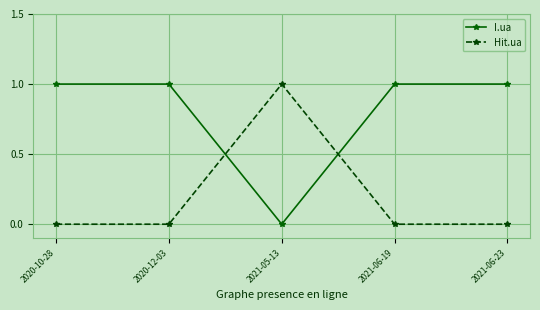

What are all the series names shown in the legend?

I.ua, Hit.ua